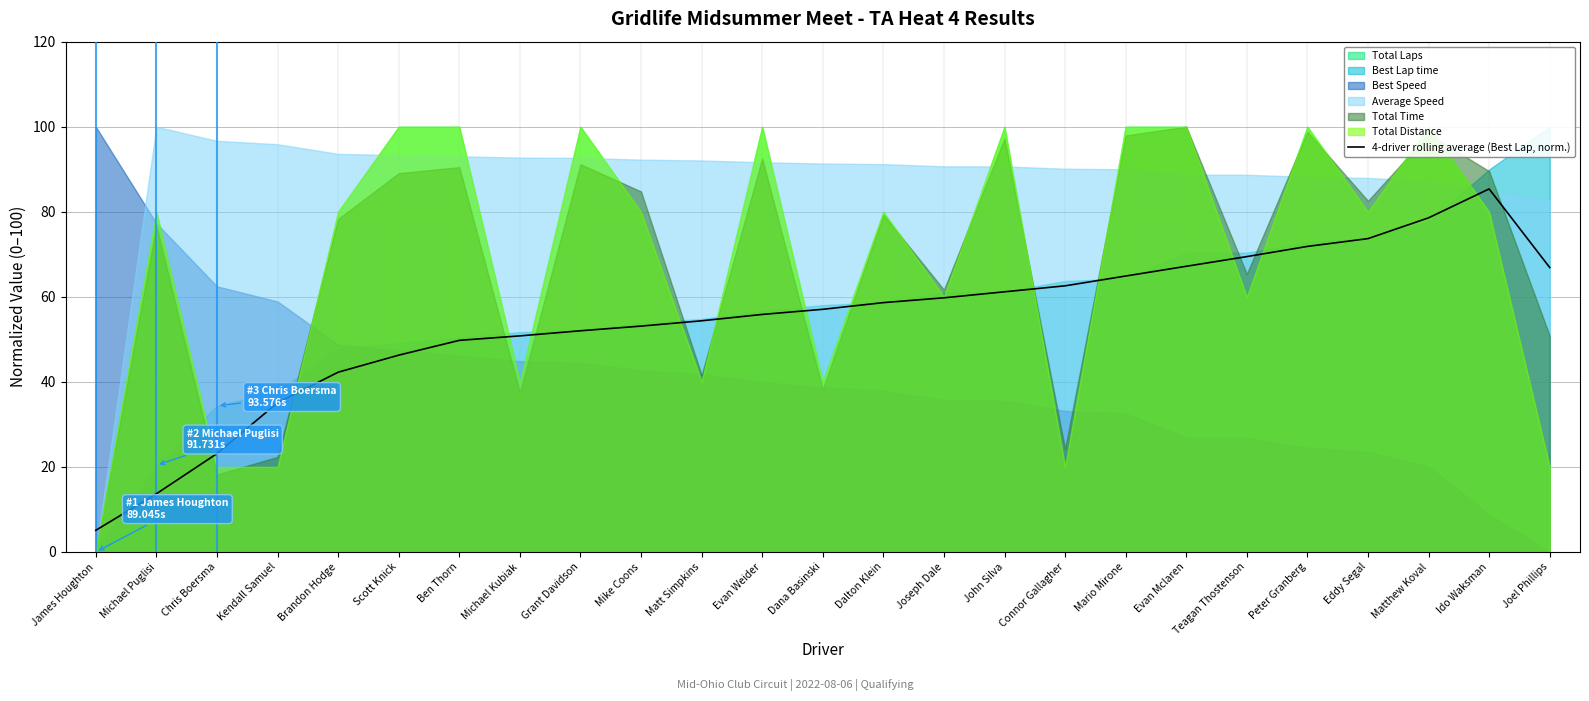

At which label is the value closest to 45?

Scott Knick